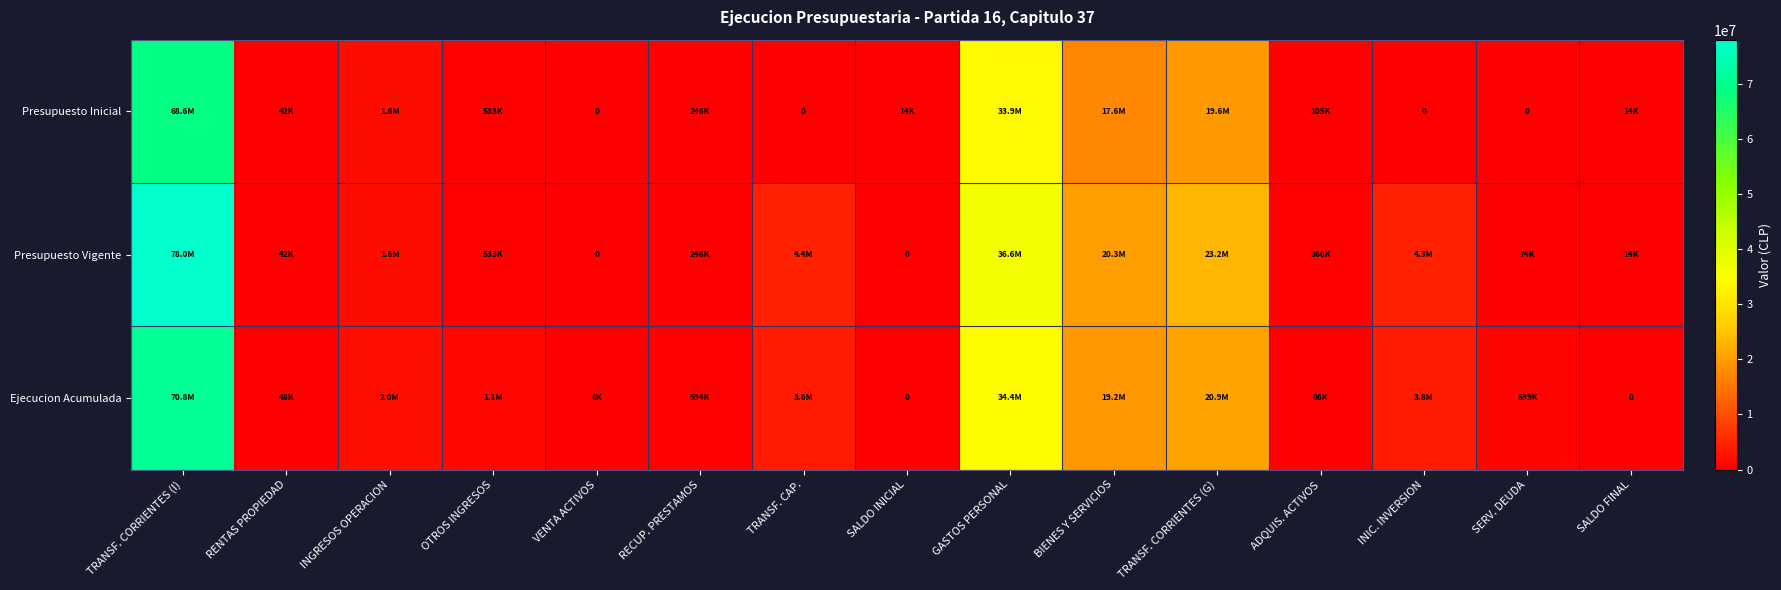

At which category is the sum across all series the highest?

TRANSF. CORRIENTES (I)